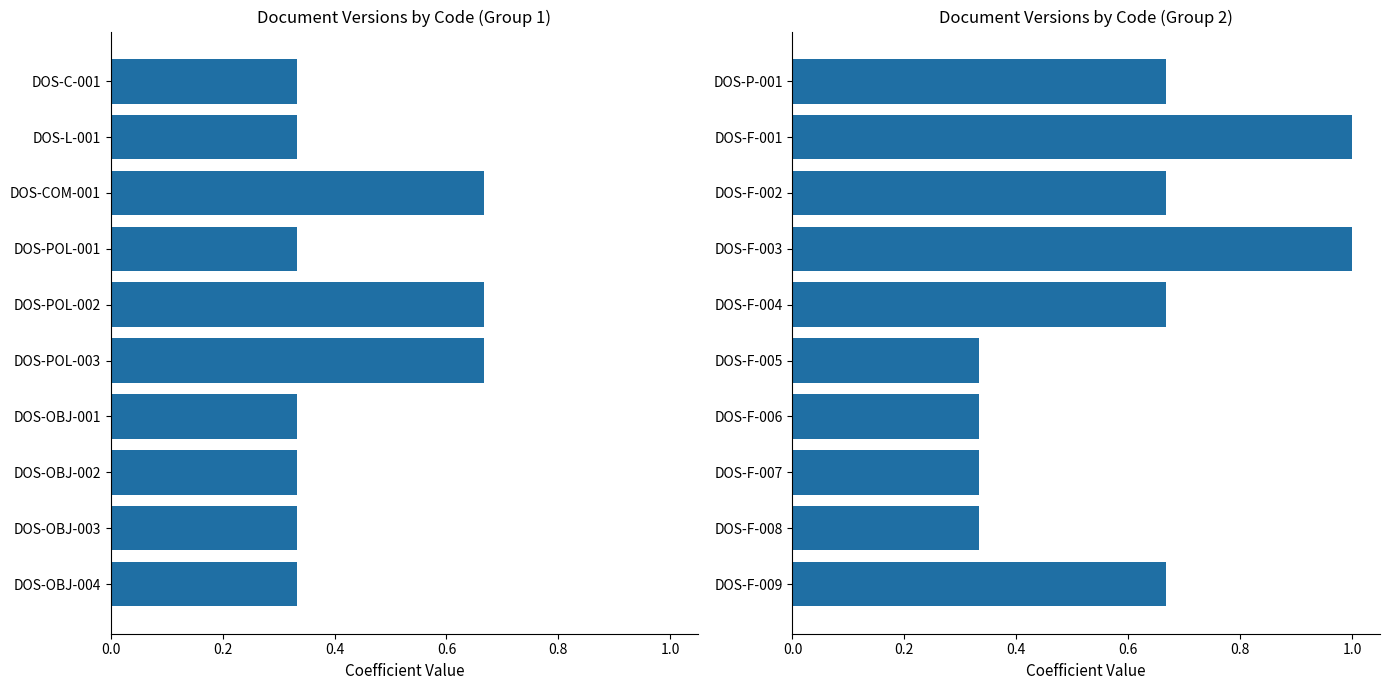

What position from the left is DOS-F-001?

2